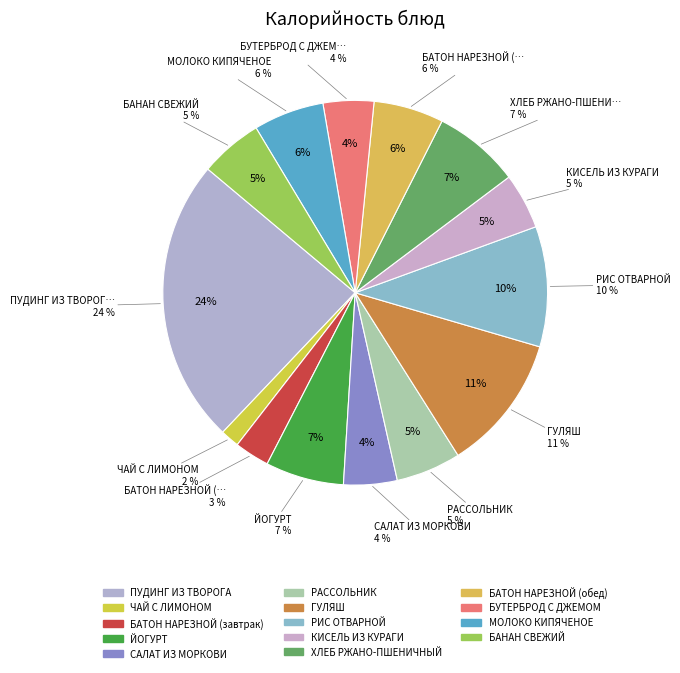

True or false: ЙОГУРТ accounts for 16% of the total.

False